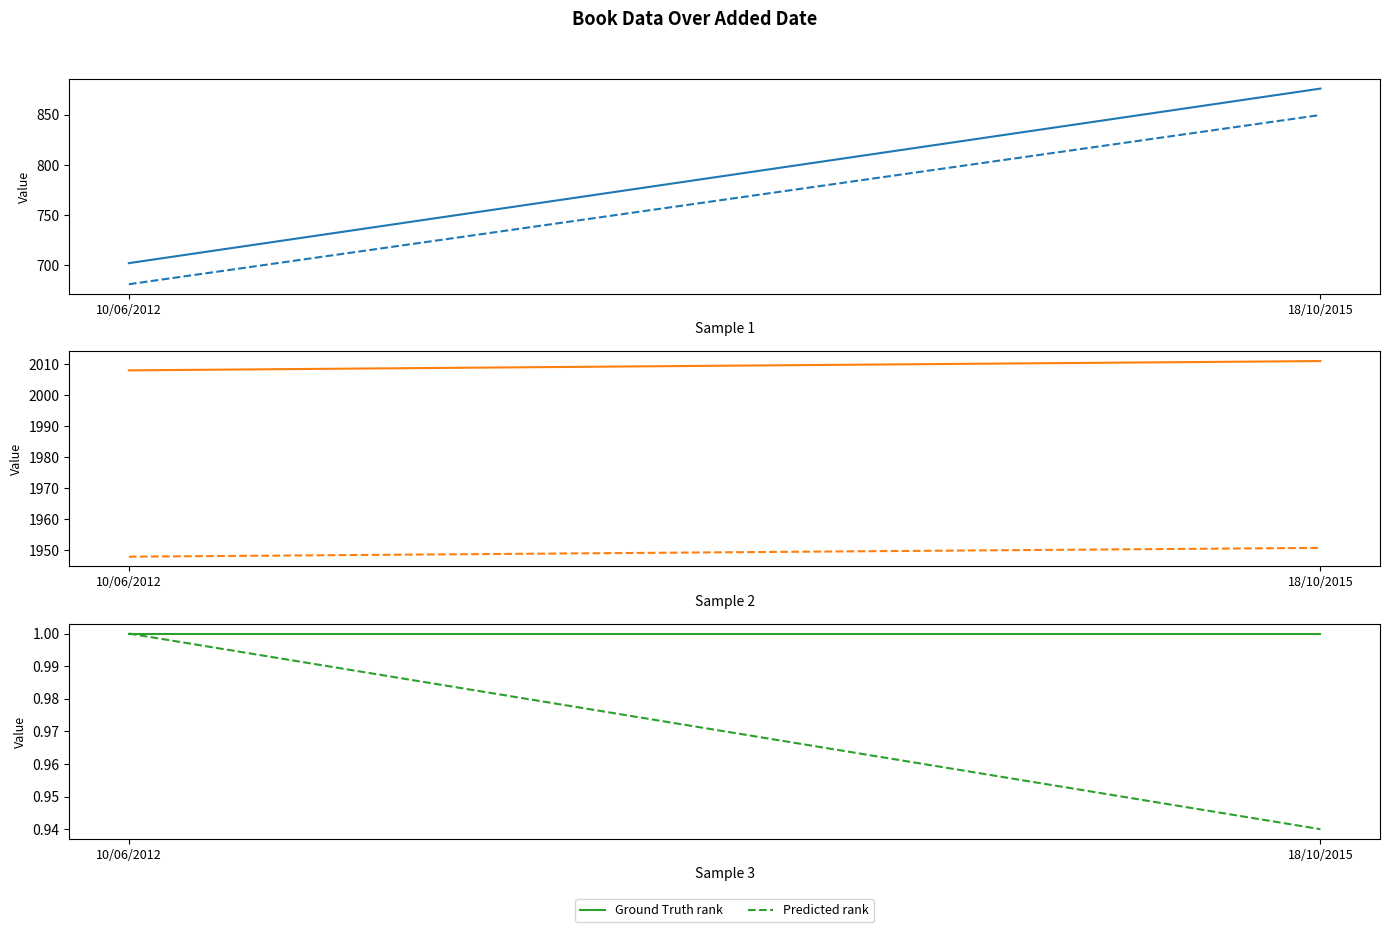

At which category does the chart reach its minimum across all series?

18/10/2015